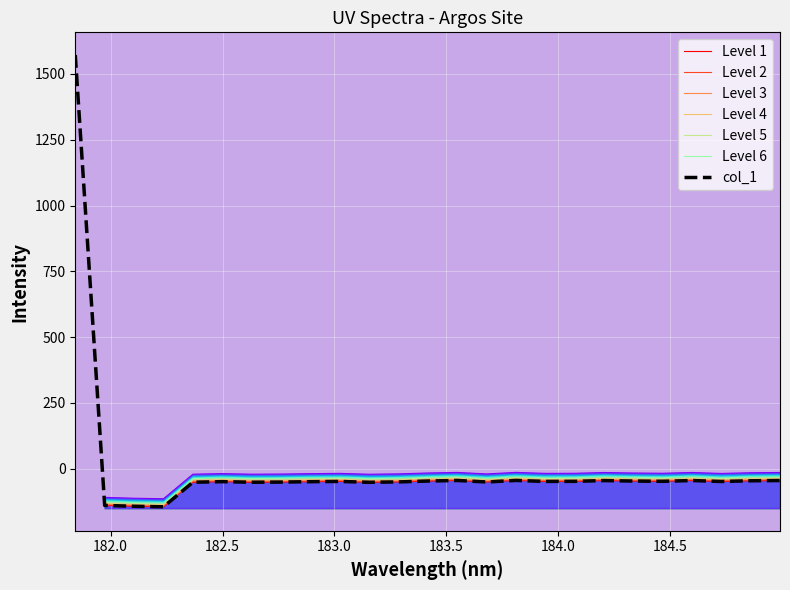

Rank the categories by value from lowest to highest.

182.2359681898, 182.1045947288, 181.9732053322, 183.15513622, 182.3673257152, 182.6299929592, 182.7613026778, 183.6800245112, 183.2863821962, 182.8925964608, 182.498667305, 184.7290361848, 183.9423730432, 183.0238743082, 184.0735234058, 184.46687888, 184.3357763242, 183.4176122368, 184.8600909338, 184.2046578328, 184.5979655002, 184.9911297472, 183.5488263418, 183.811206745, 181.8418